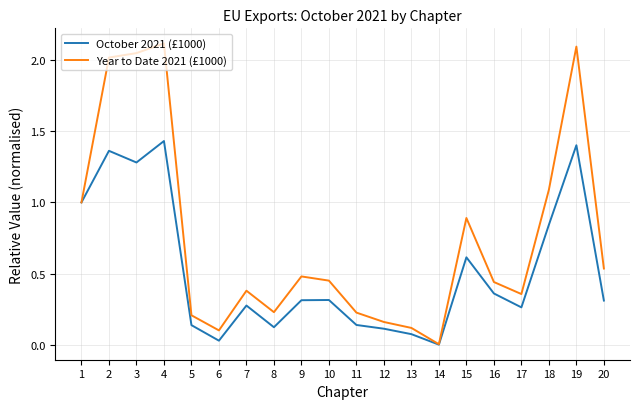

Does the chart have visible grid lines?

Yes